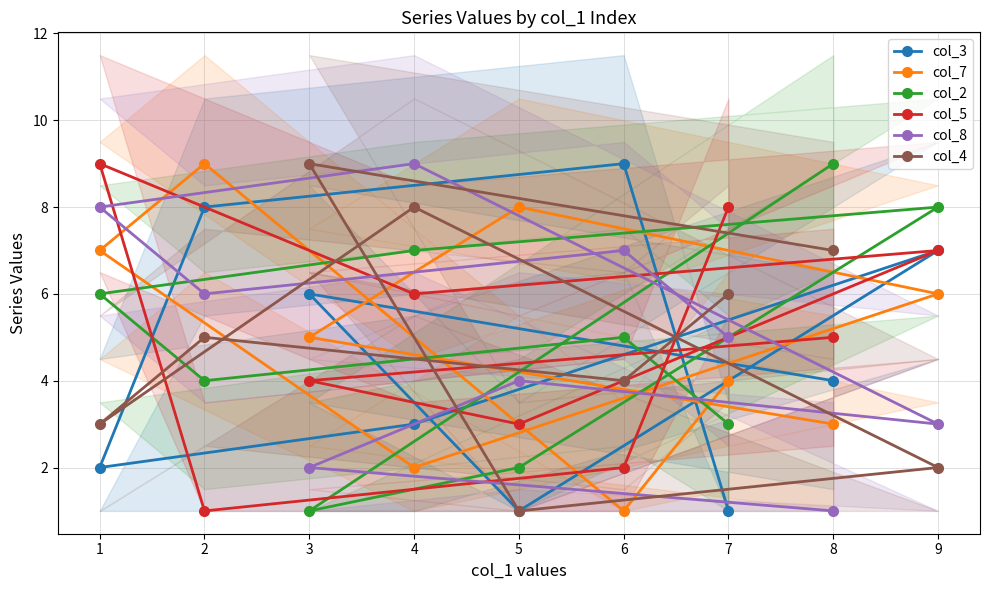

What is the difference between the maximum and minimum values in the col_8 series?

8